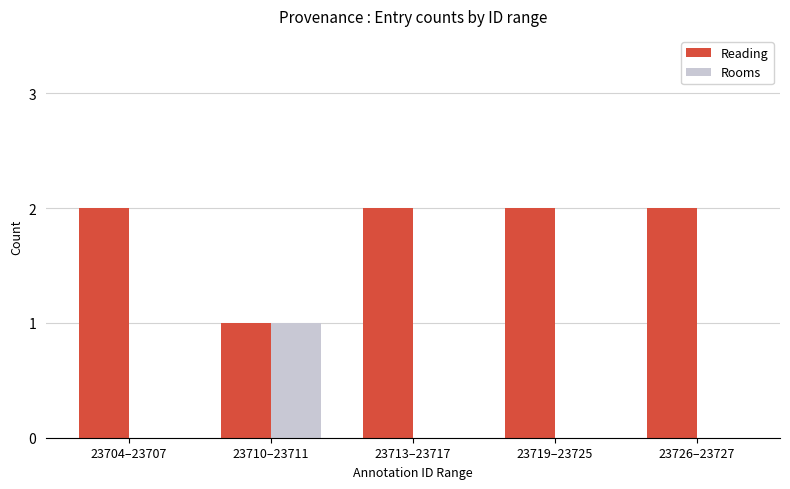

Reading left to right, list all the values displayed in this chart.

Reading: 2	1	2	2	2
Rooms: 0	1	0	0	0